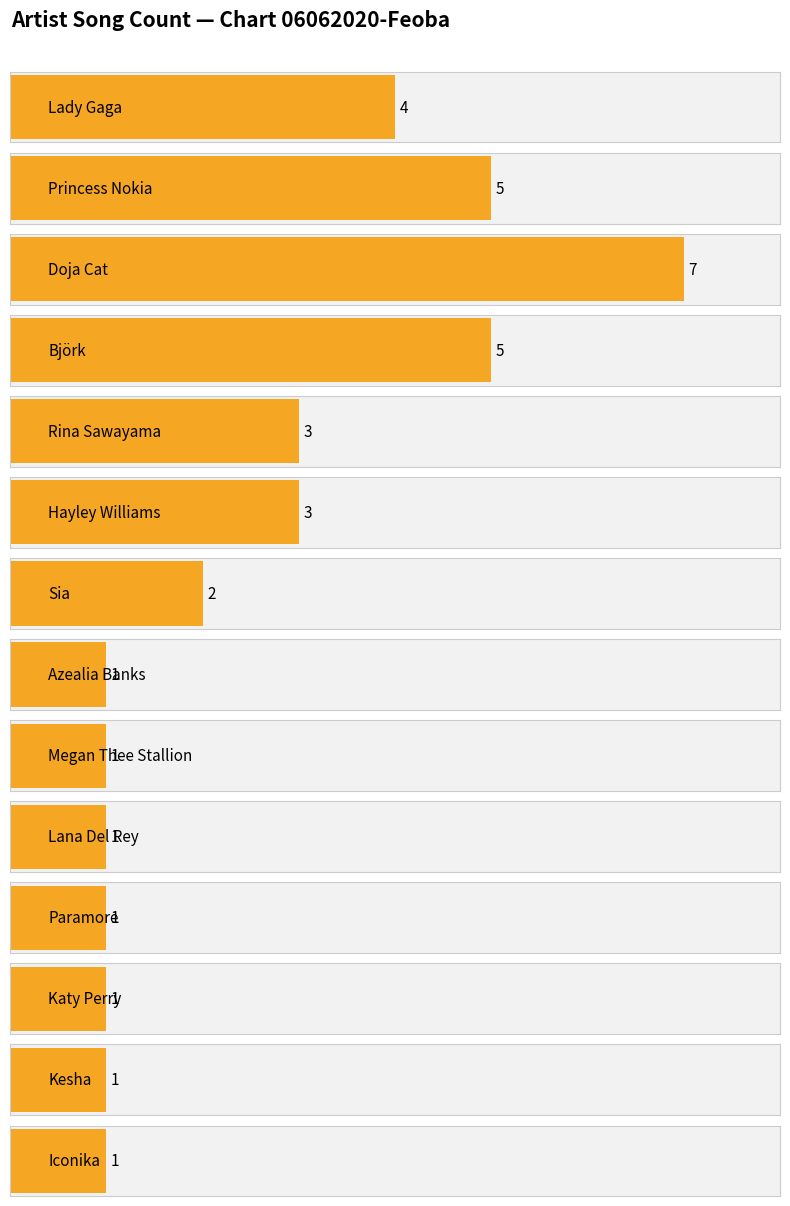

What is the label of the 2nd bar from the left?

Princess Nokia